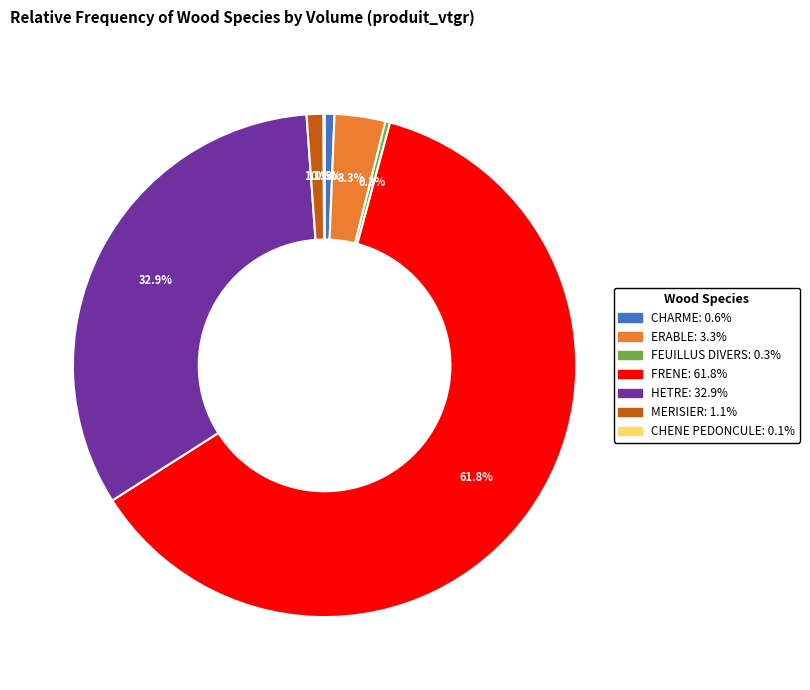

Is the sum of FRENE and FEUILLUS DIVERS greater than half?

Yes